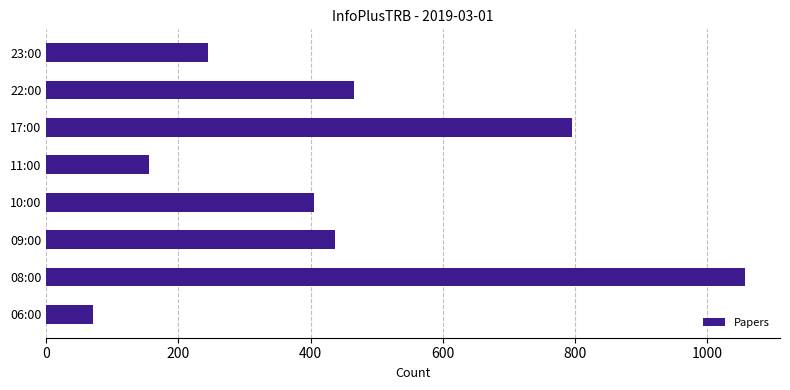

How many series are shown in this chart?

1